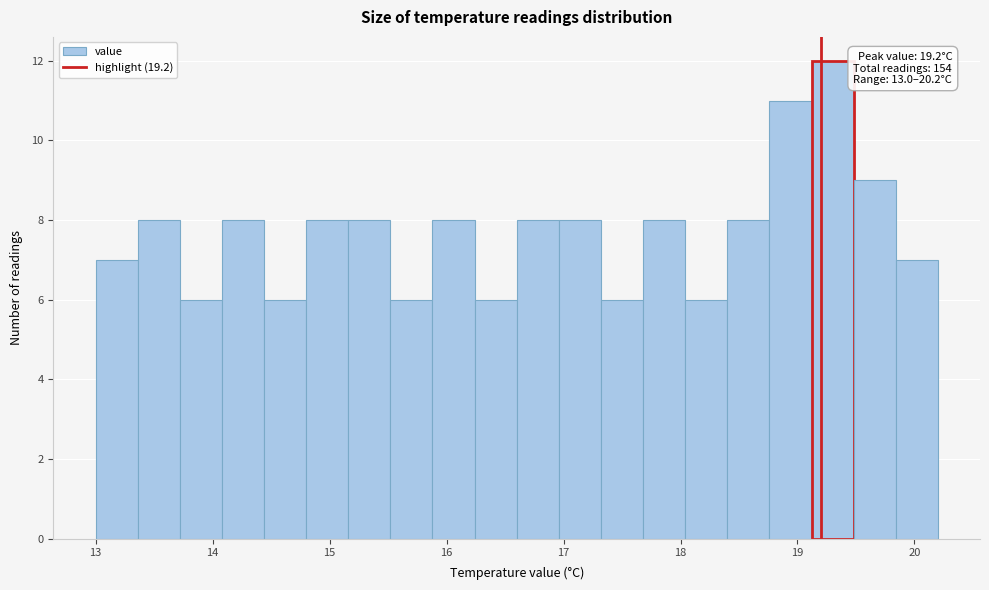

Around what value on the x-axis is the tallest bar? Give the approximate position of its centre, as read against the axis.

19.3